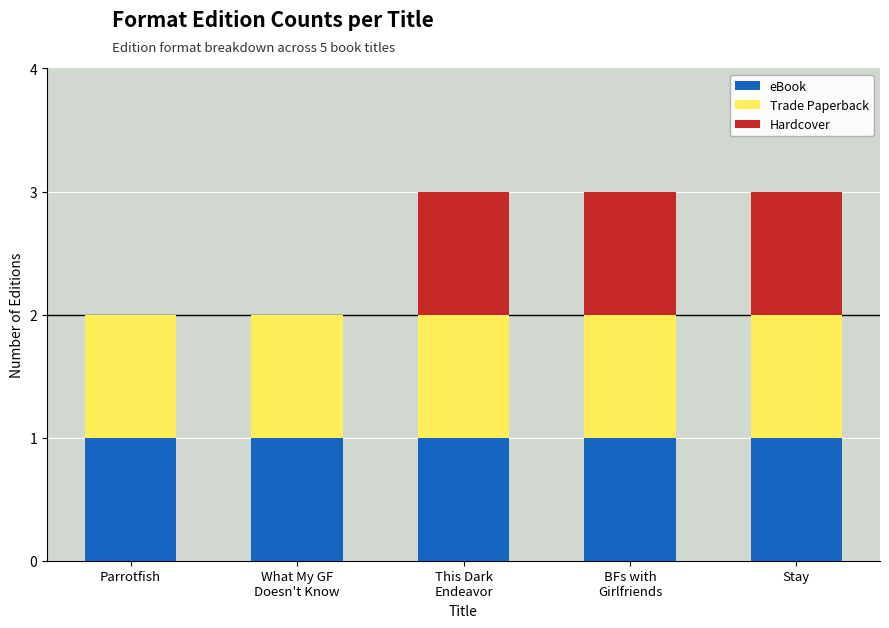

What is the total value across all series at Stay?

3